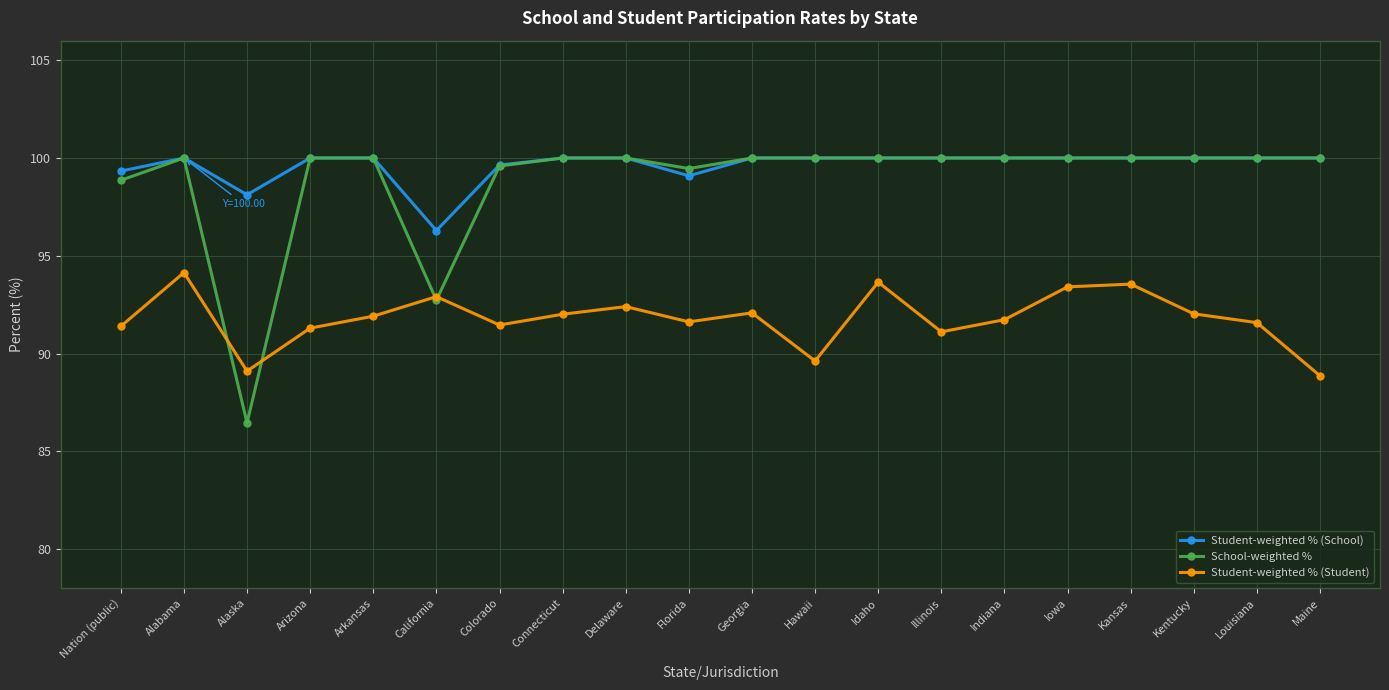

True or false: School-weighted % and Student-weighted % (Student) cross at least once.

True